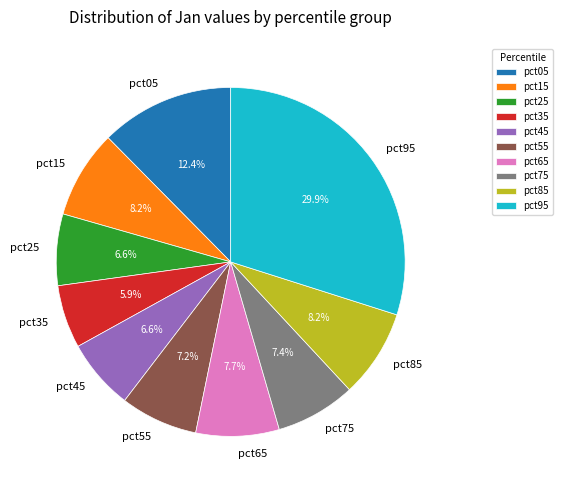

How many slices are in this pie chart?

10